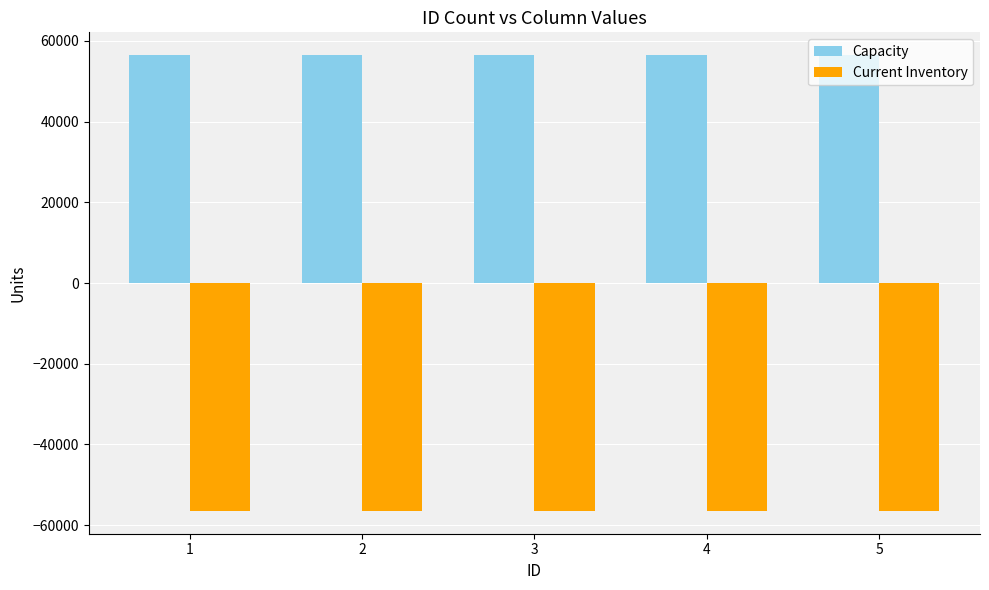

What is the difference between the highest and lowest values at 2?

112962